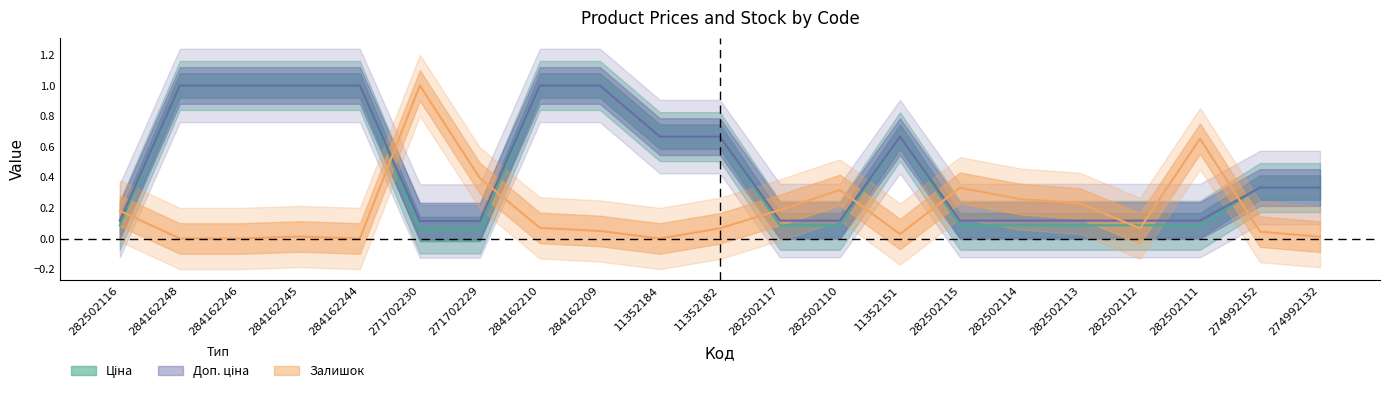

Reading right to left, transcribe all the data shown in this chart.

Ціна: 0.3	0.3	0.1	0.1	0.1	0.1	0.1	0.7	0.1	0.1	0.7	0.7	1.0	1.0	0.1	0.1	1.0	1.0	1.0	1.0	0.1
Доп. ціна: 0.3	0.3	0.1	0.1	0.1	0.1	0.1	0.7	0.1	0.1	0.7	0.7	1.0	1.0	0.1	0.1	1.0	1.0	1.0	1.0	0.1
Залишок: 0.0	0.0	0.7	0.1	0.2	0.3	0.3	0.0	0.3	0.2	0.1	0.0	0.0	0.1	0.4	1.0	0.0	0.0	0.0	0.0	0.2